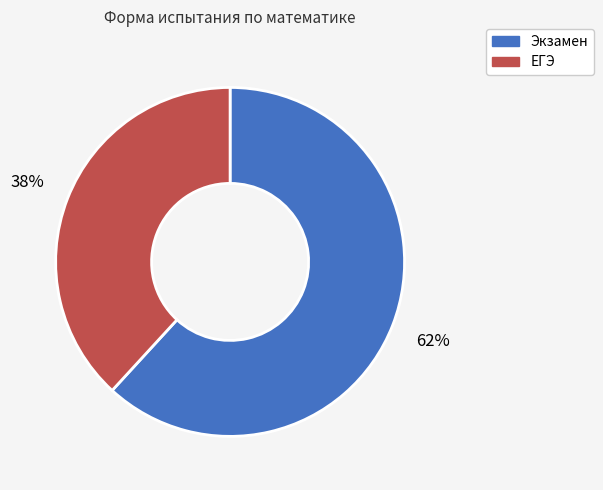

How many slices are in this pie chart?

2